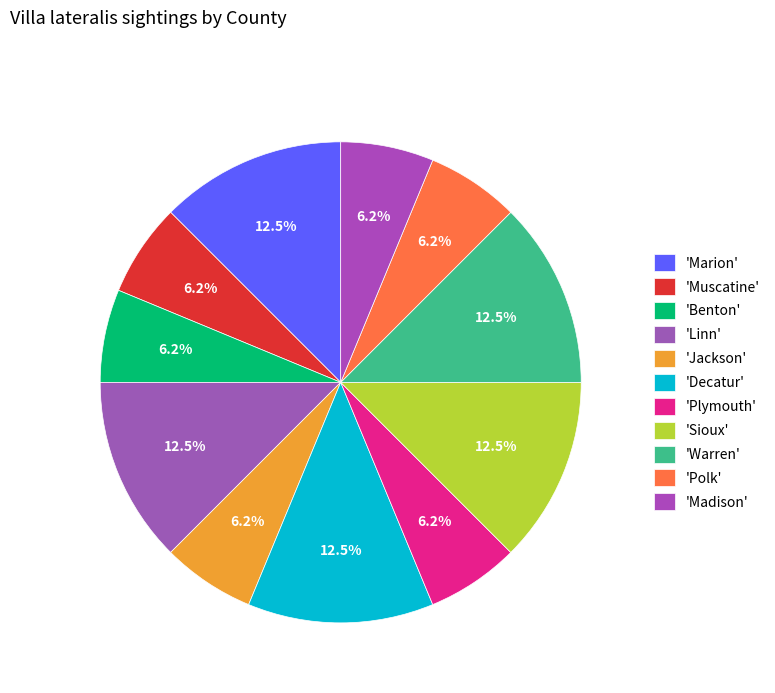

Which slice is the largest?

Marion